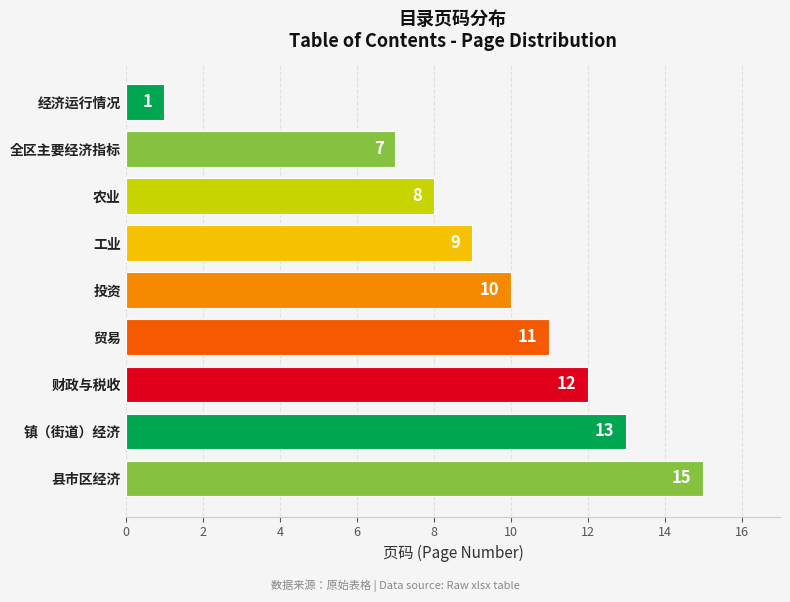

Rank the categories by value from highest to lowest.

县市区经济, 镇（街道）经济, 财政与税收, 贸易, 投资, 工业, 农业, 全区主要经济指标, 经济运行情况